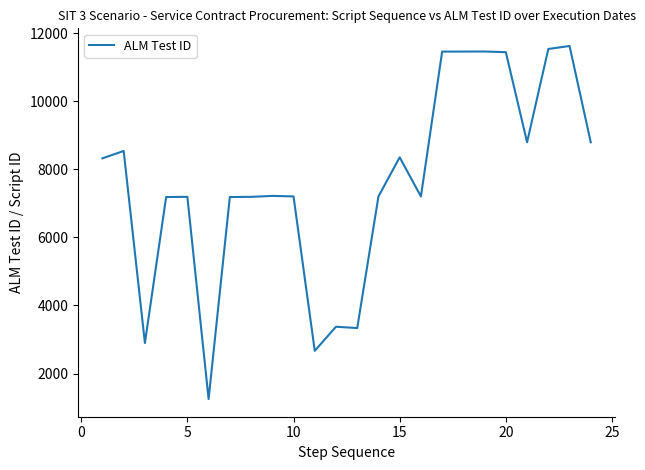

What is the maximum value shown in the chart?

11624